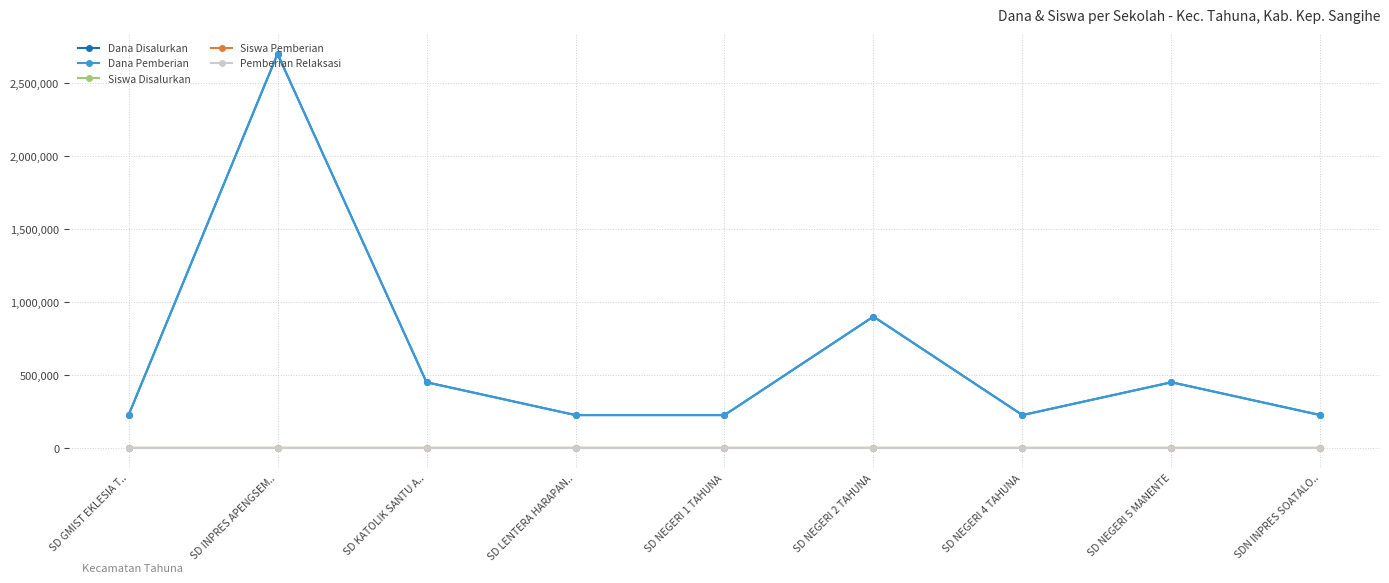

What is the label of the 2nd point from the right?

SD NEGERI 5 MANENTE